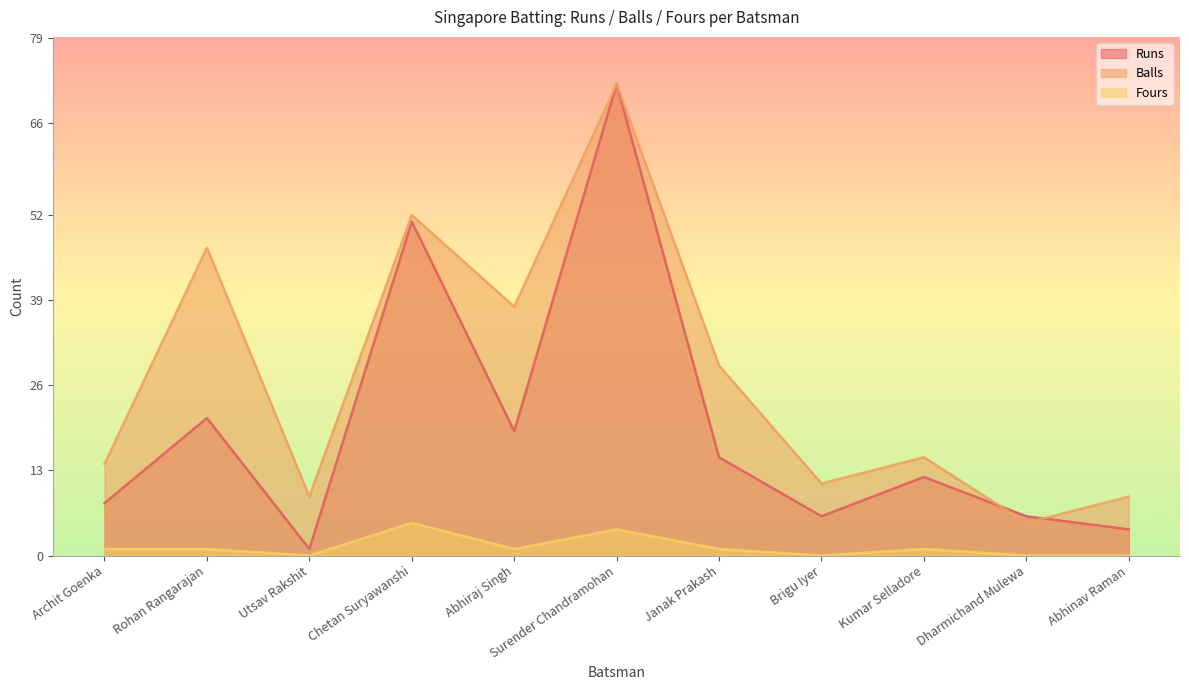

What is the value of the Runs point at the 3rd from the left?

1